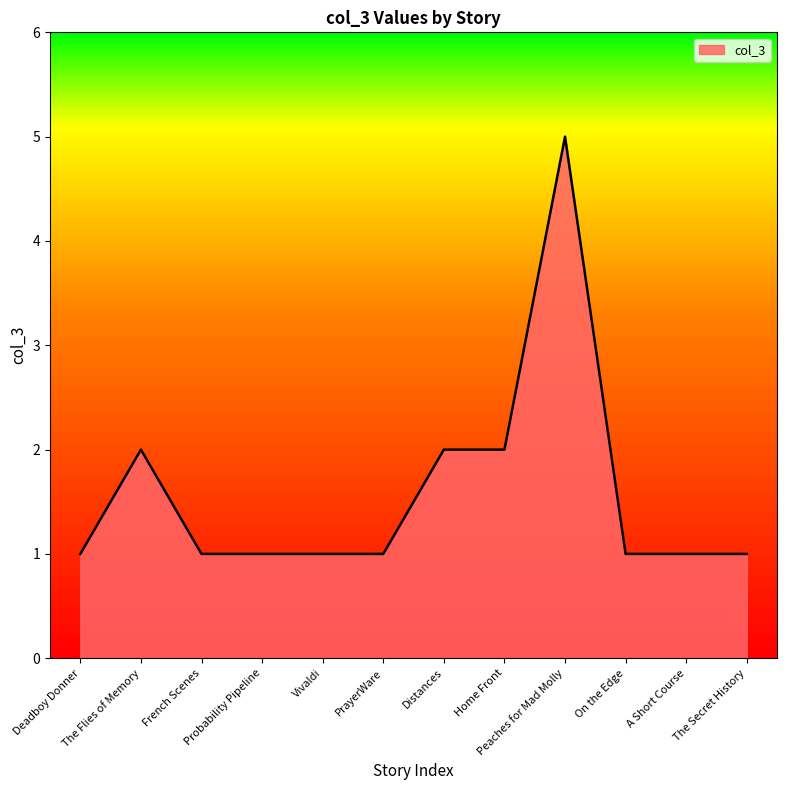

Reading right to left, what are all the values shown in this chart?

The Secret History=1	A Short Course=1	On the Edge=1	Peaches for Mad Molly=5	Home Front=2	Distances=2	PrayerWare=1	Vivaldi=1	Probability Pipeline=1	French Scenes=1	The Flies of Memory=2	Deadboy Donner=1